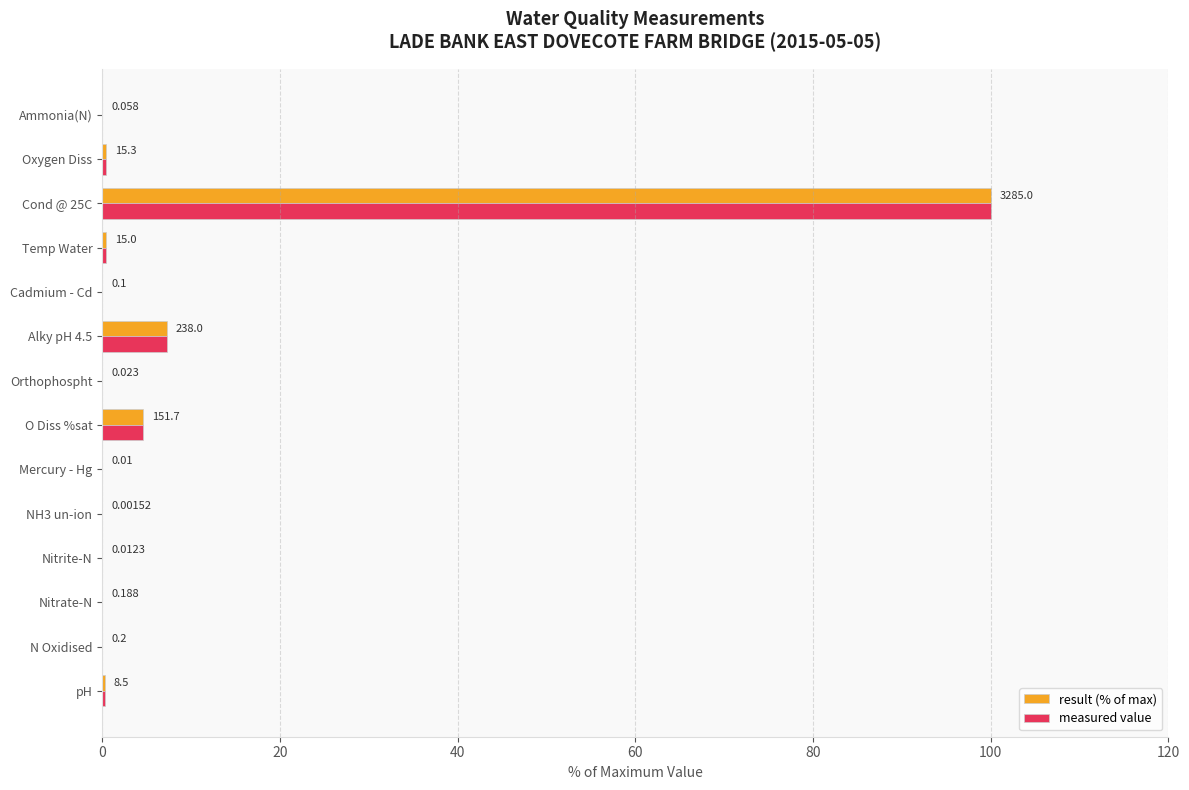

What is the greatest value displayed?

100.0